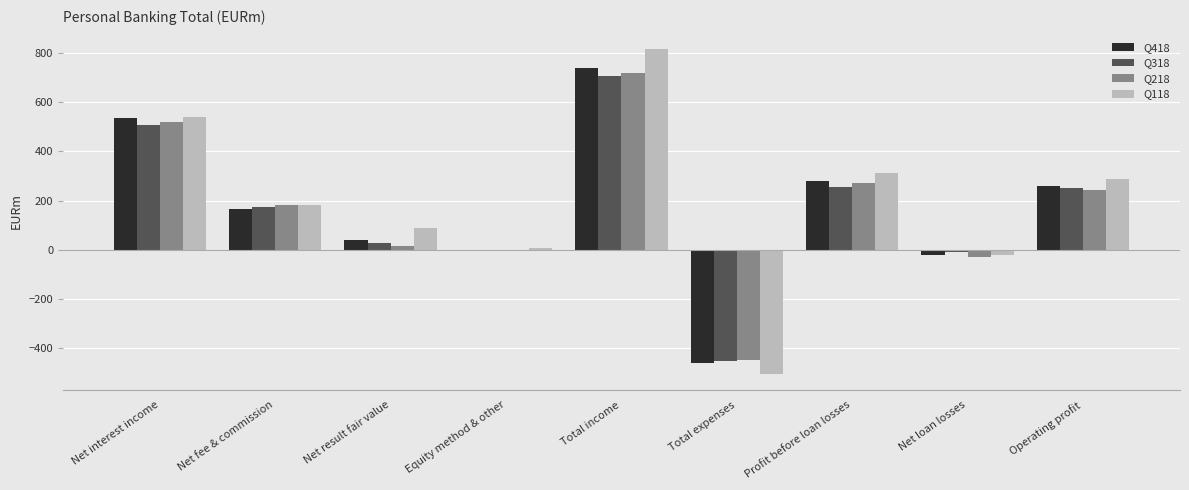

Reading left to right, extract all data points from this chart.

Q418: Net interest income=535	Net fee & commission=167	Net result fair value=38	Equity method & other=-2	Total income=738	Total expenses=-459	Profit before loan losses=279	Net loan losses=-20	Operating profit=259
Q318: Net interest income=507	Net fee & commission=172	Net result fair value=28	Equity method & other=-1	Total income=706	Total expenses=-450	Profit before loan losses=256	Net loan losses=-7	Operating profit=249
Q218: Net interest income=520	Net fee & commission=183	Net result fair value=14	Equity method & other=1	Total income=718	Total expenses=-447	Profit before loan losses=271	Net loan losses=-30	Operating profit=241
Q118: Net interest income=539	Net fee & commission=180	Net result fair value=88	Equity method & other=7	Total income=814	Total expenses=-503	Profit before loan losses=311	Net loan losses=-22	Operating profit=289